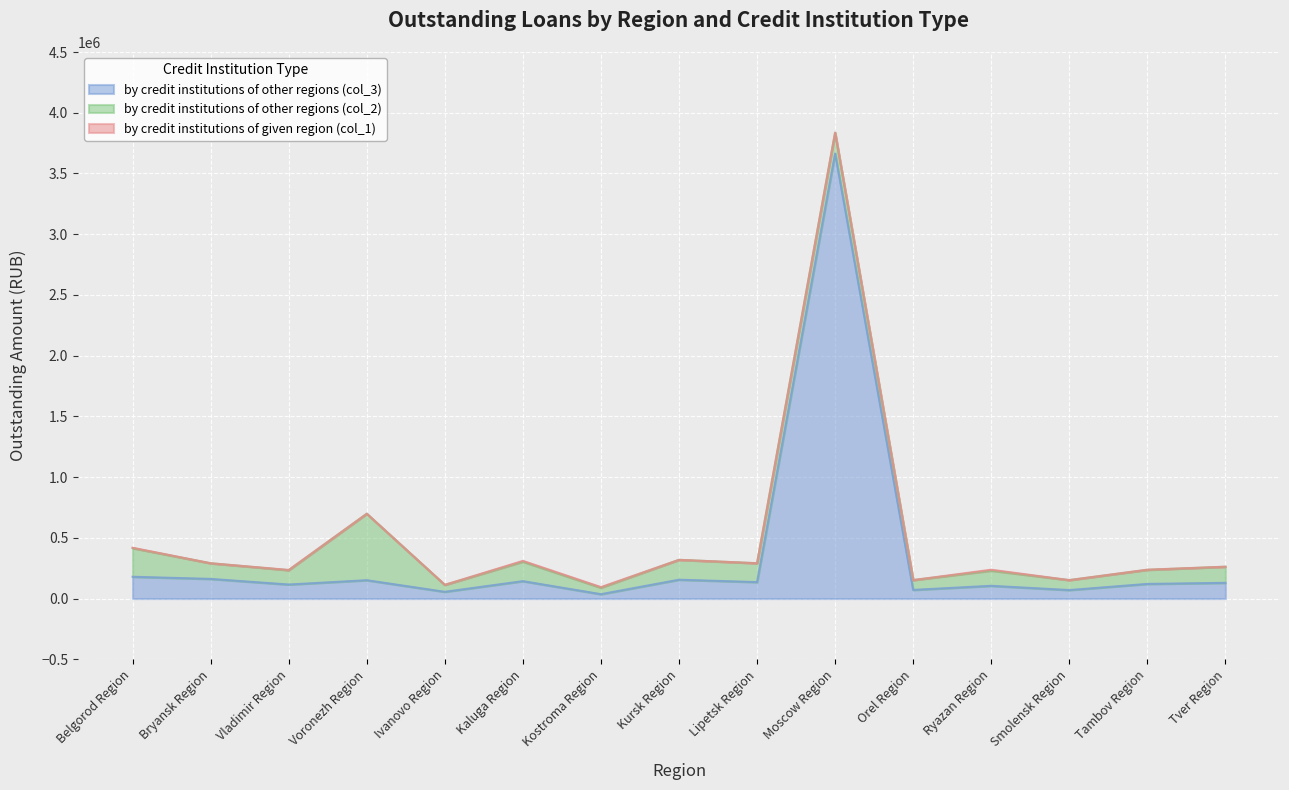

Which label corresponds to the largest value in the chart?

Moscow Region